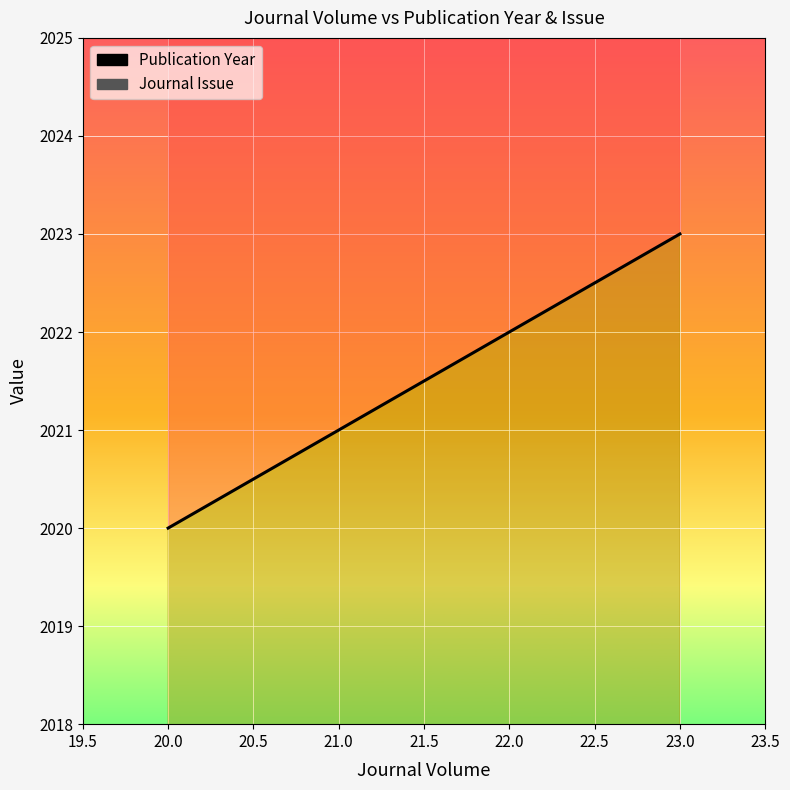

What is the average value of the Journal Issue series?

1